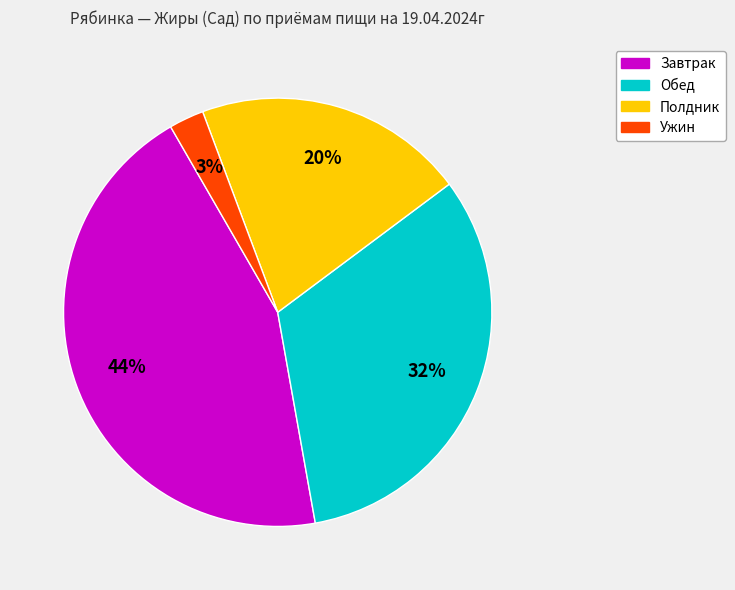

Is there any slice that represents more than half of the pie?

No